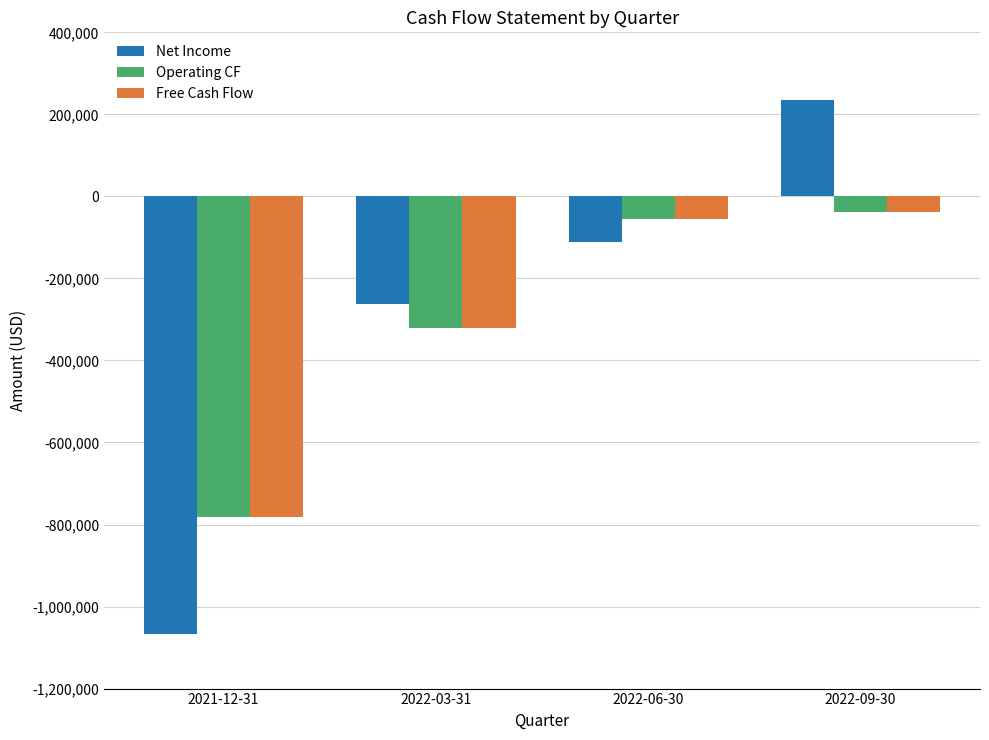

How many Net Income values are between -261691 and 234319?

3